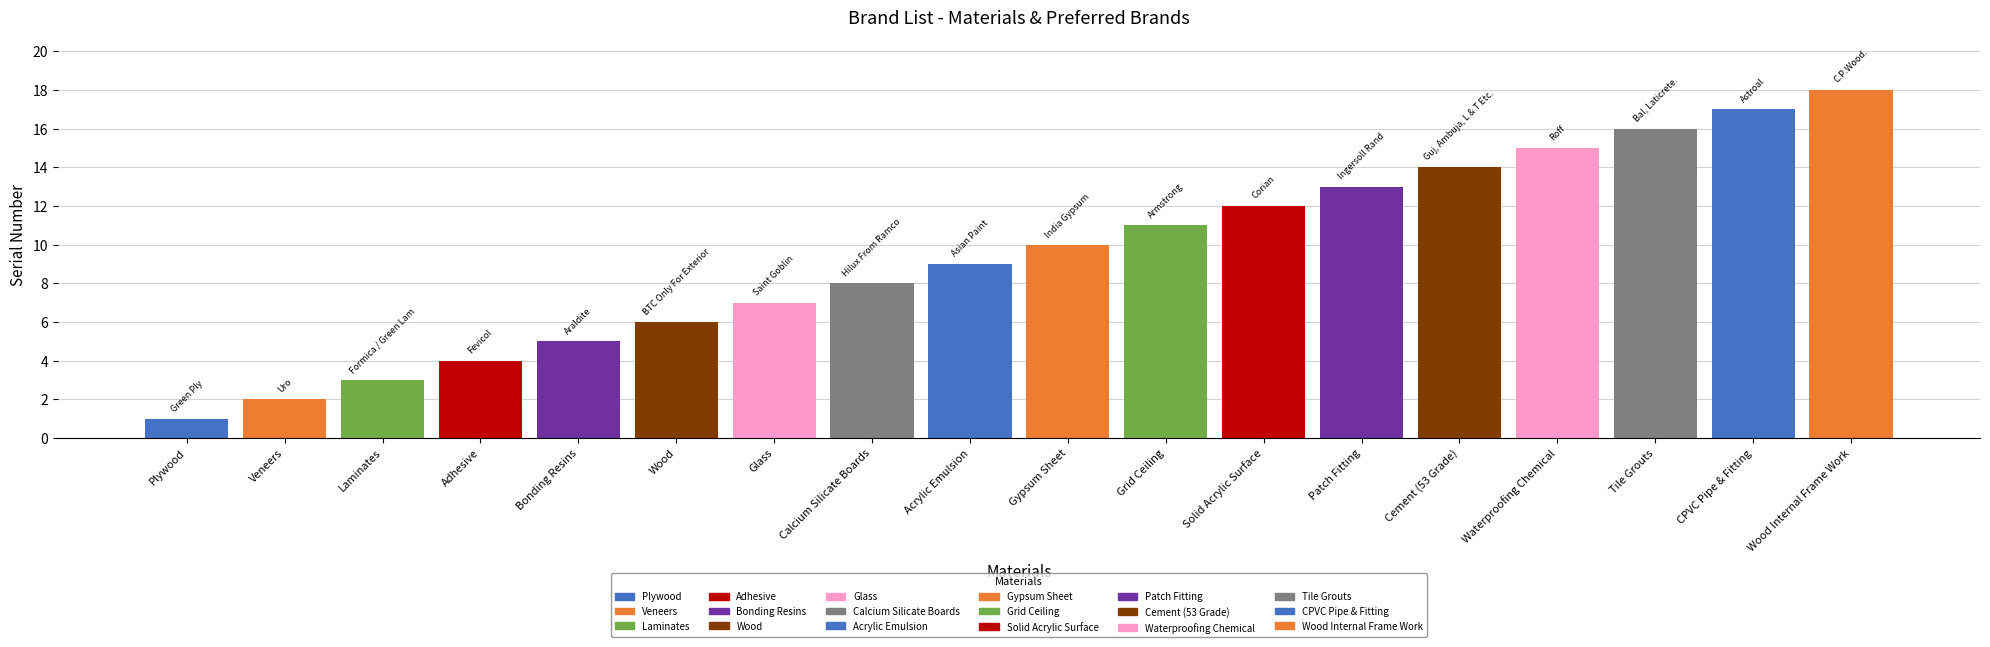

Reading left to right, transcribe all the data shown in this chart.

1	2	3	4	5	6	7	8	9	10	11	12	13	14	15	16	17	18